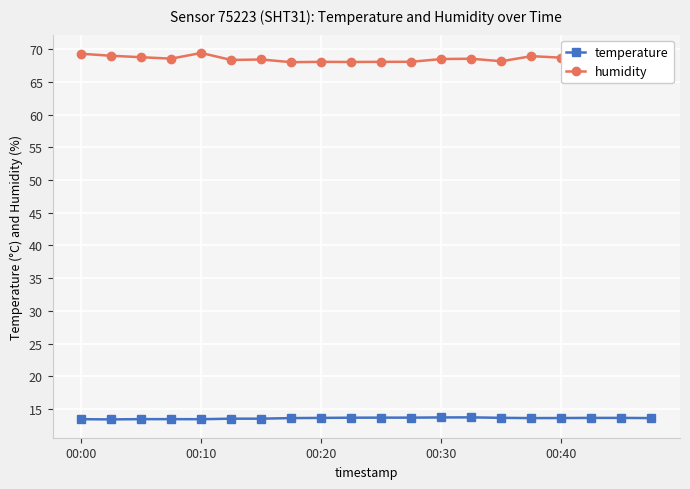

True or false: temperature and humidity cross at least once.

False